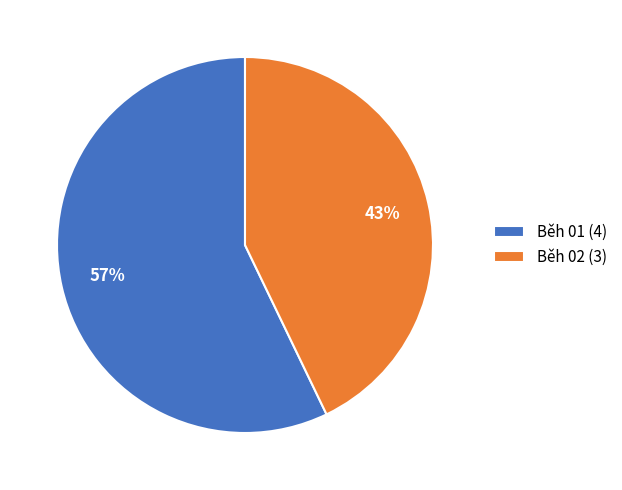

Combined, do Běh 02 and Běh 01 account for over 50%?

Yes